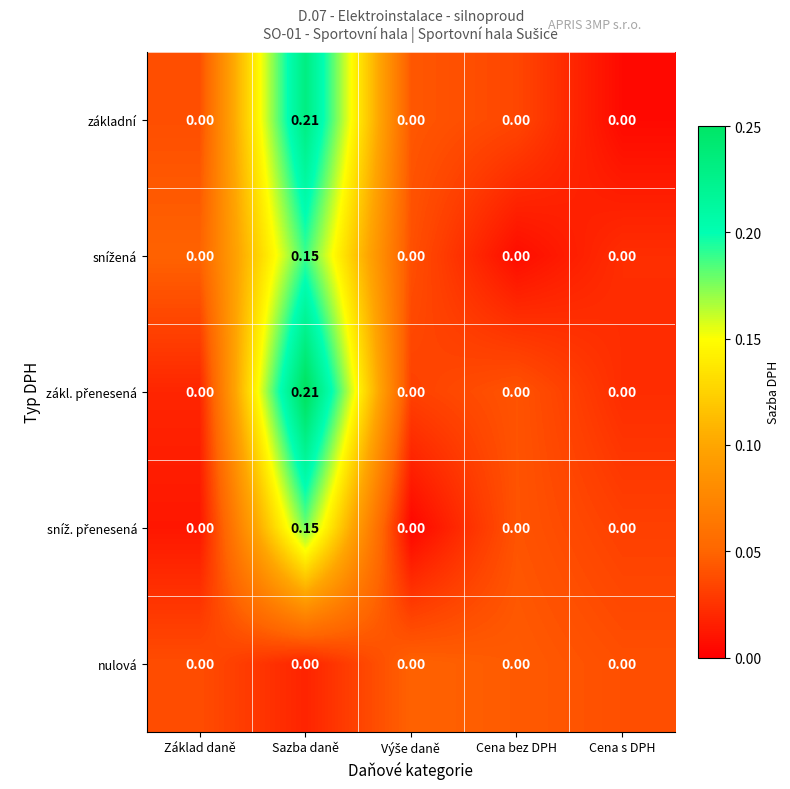

At which category is the sum across all series the highest?

Sazba daně